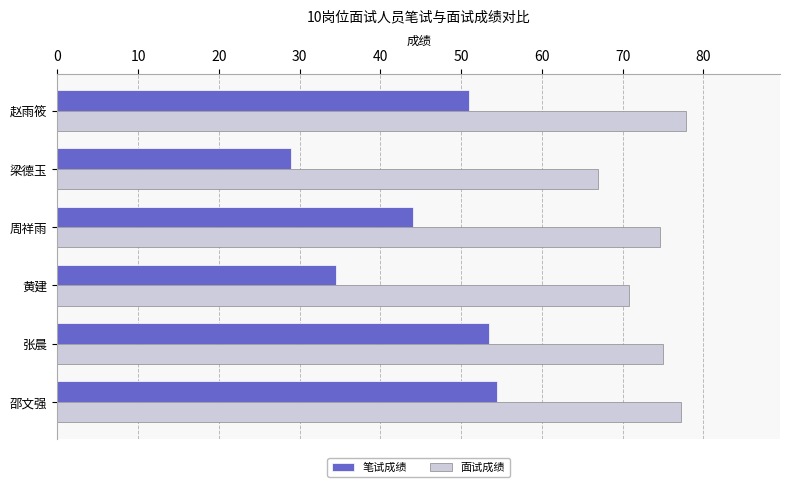

Which series has the widest spread of values?

笔试成绩